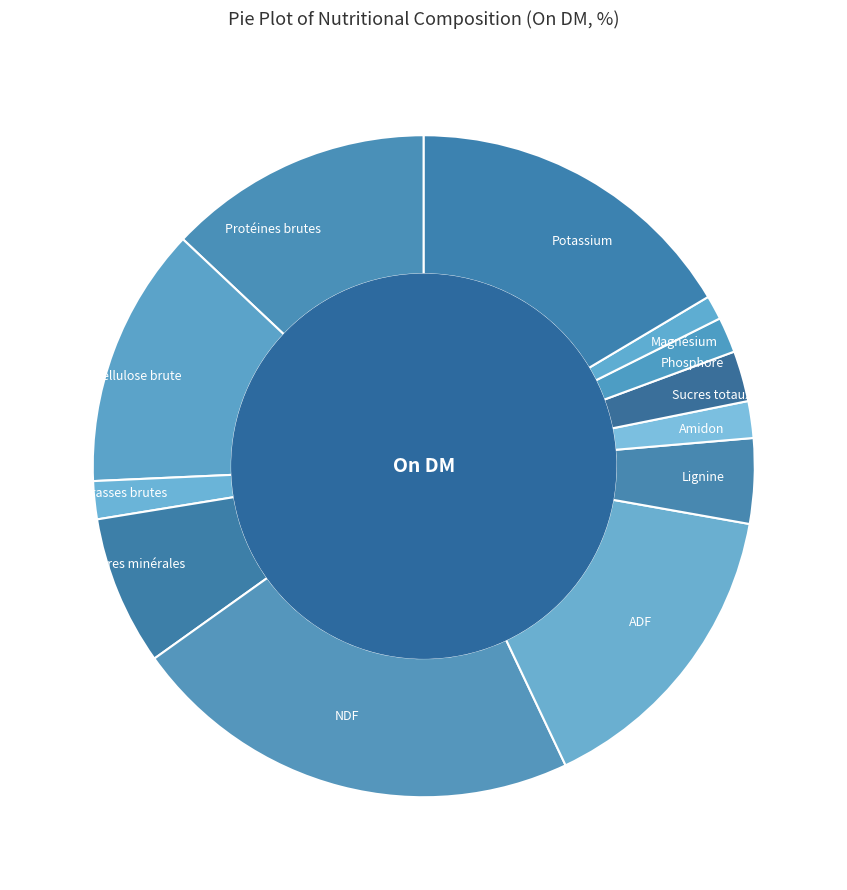

Which has a higher value, Amidon or Lignine?

Lignine